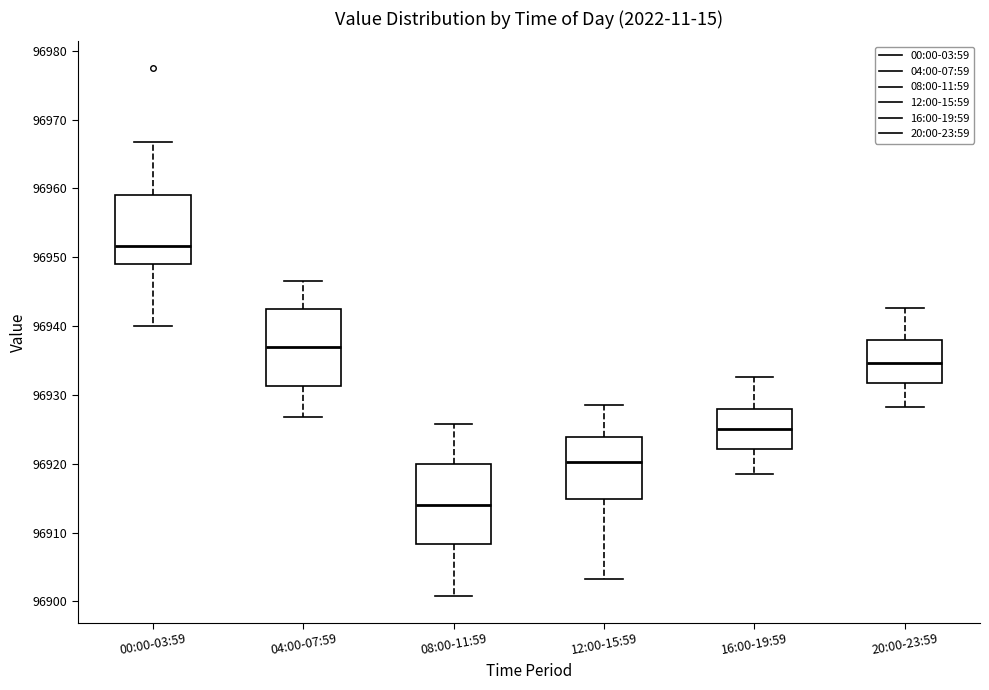

Which box's median line is the lowest?

08:00-11:59